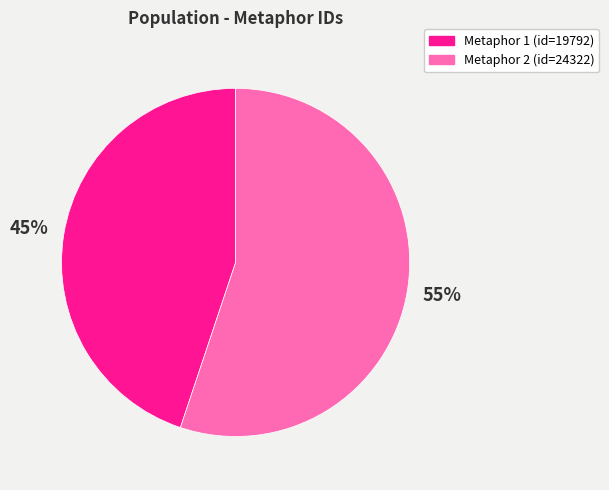

To the nearest percent, what is the difference between the largest and smallest slice percentages?

10%